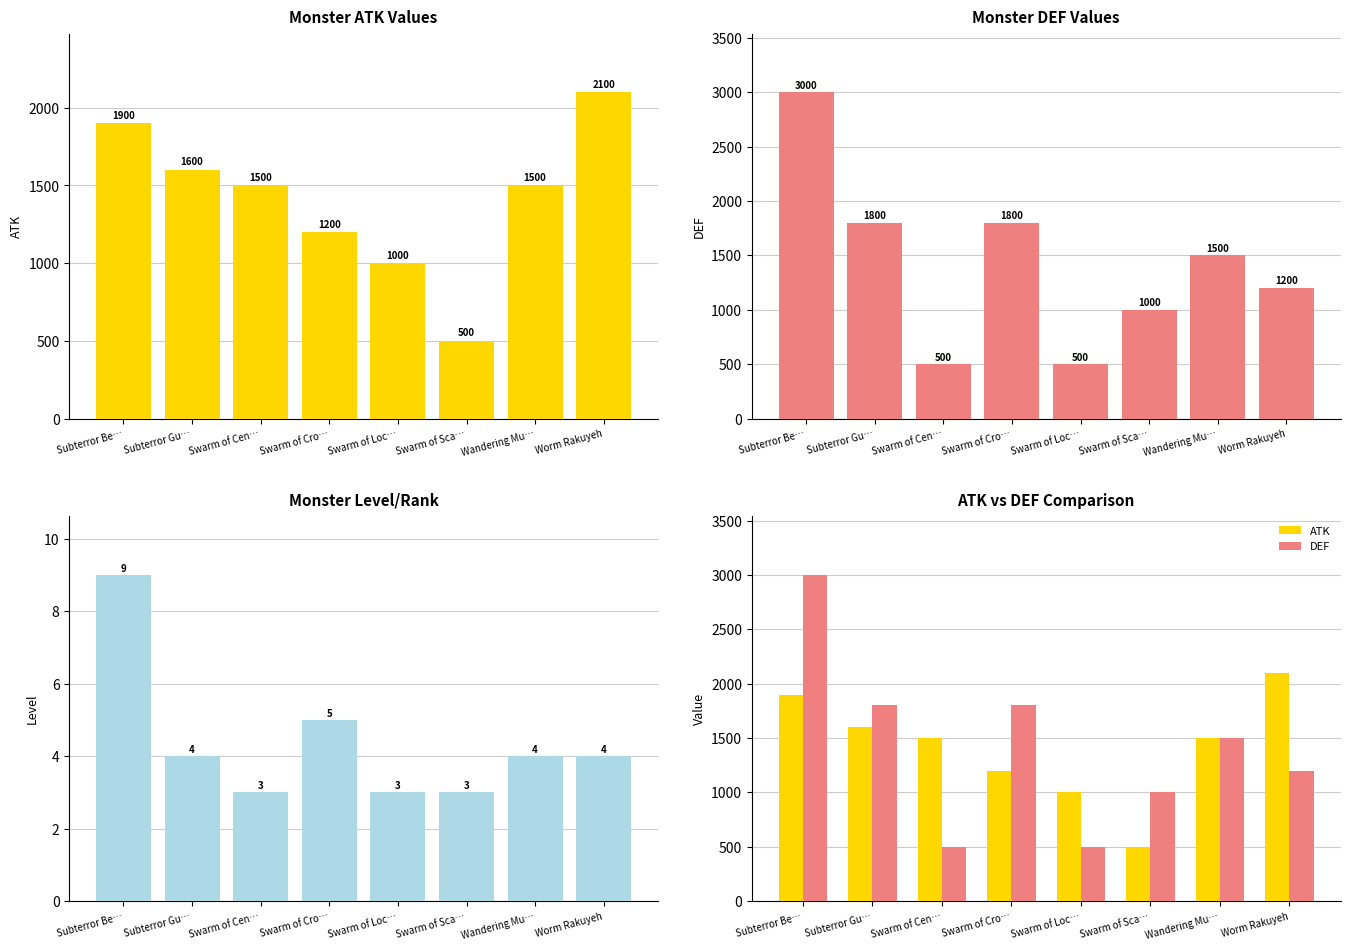

Reading left to right, transcribe all the data shown in this chart.

ATK: Subterror Be…=1900	Subterror Gu…=1600	Swarm of Cen…=1500	Swarm of Cro…=1200	Swarm of Loc…=1000	Swarm of Sca…=500	Wandering Mu…=1500	Worm Rakuyeh=2100
DEF: Subterror Be…=3000	Subterror Gu…=1800	Swarm of Cen…=500	Swarm of Cro…=1800	Swarm of Loc…=500	Swarm of Sca…=1000	Wandering Mu…=1500	Worm Rakuyeh=1200
Level: Subterror Be…=9	Subterror Gu…=4	Swarm of Cen…=3	Swarm of Cro…=5	Swarm of Loc…=3	Swarm of Sca…=3	Wandering Mu…=4	Worm Rakuyeh=4